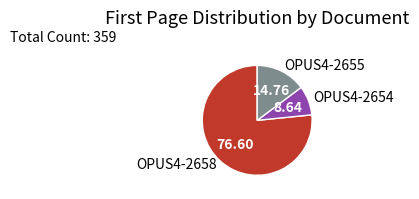

Combined, do OPUS4-2654 and OPUS4-2658 account for over 50%?

Yes